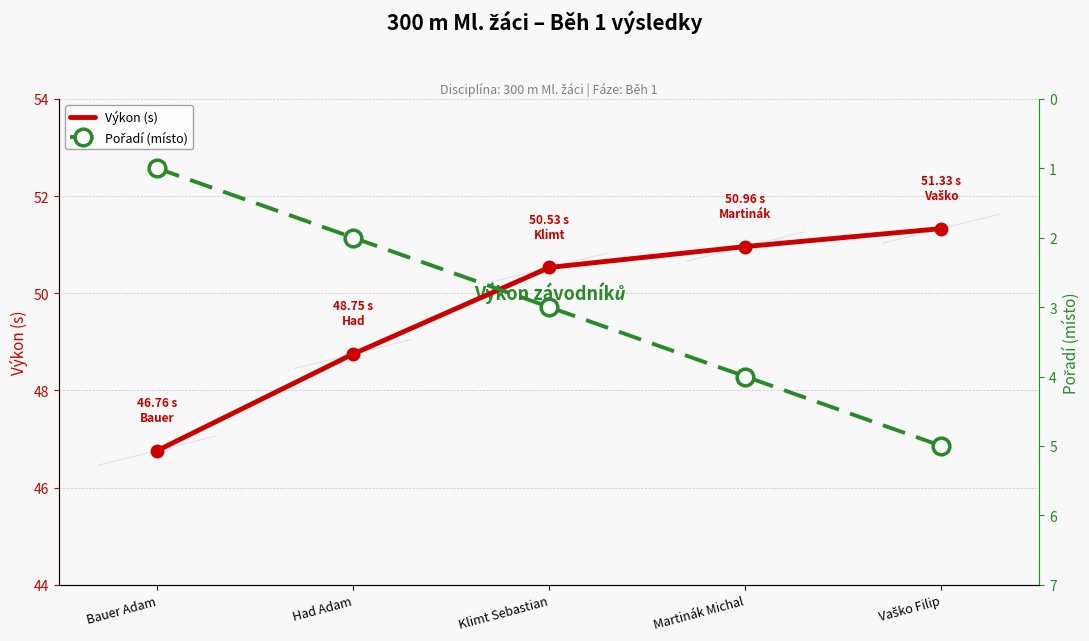

At which label does Výkon (s) reach its peak?

Vaško Filip